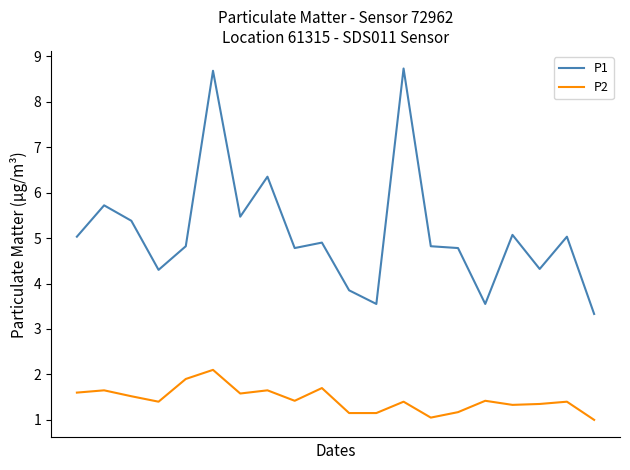

What is the maximum value for P1?

8.7